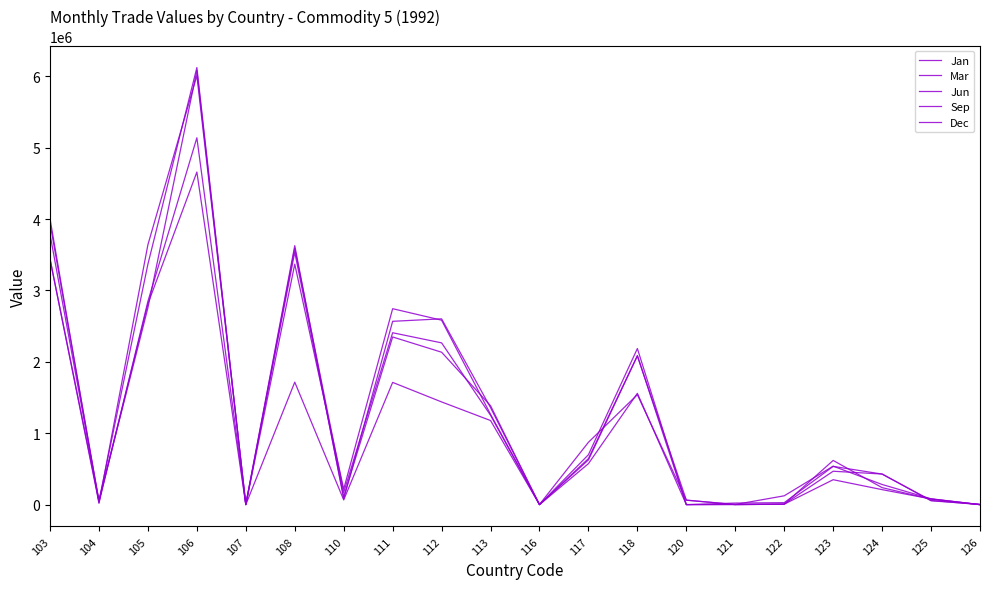

How many lines are shown in the chart?

5